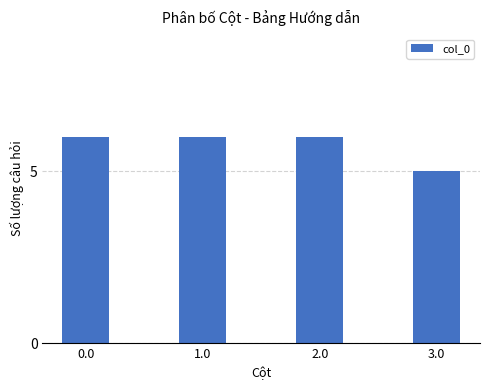

Is it true that the value at 3.0 is 3?

False